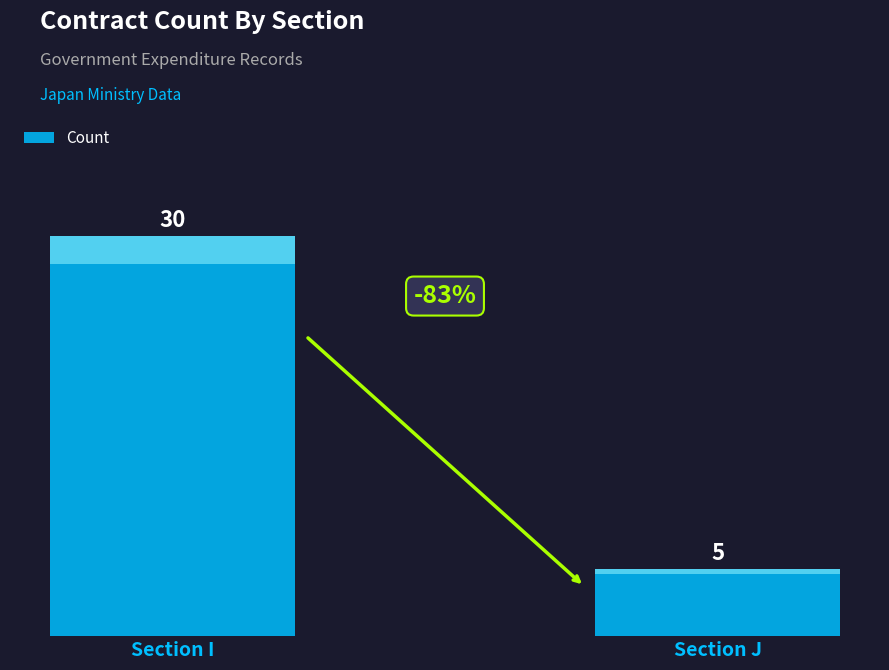

What is the value of the 1st bar from the left?

30